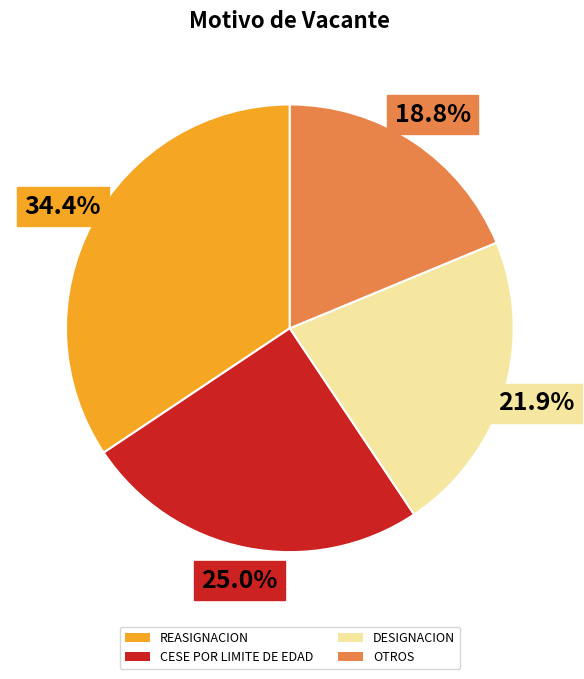

Is CESE POR LIMITE DE EDAD the majority of the pie?

No